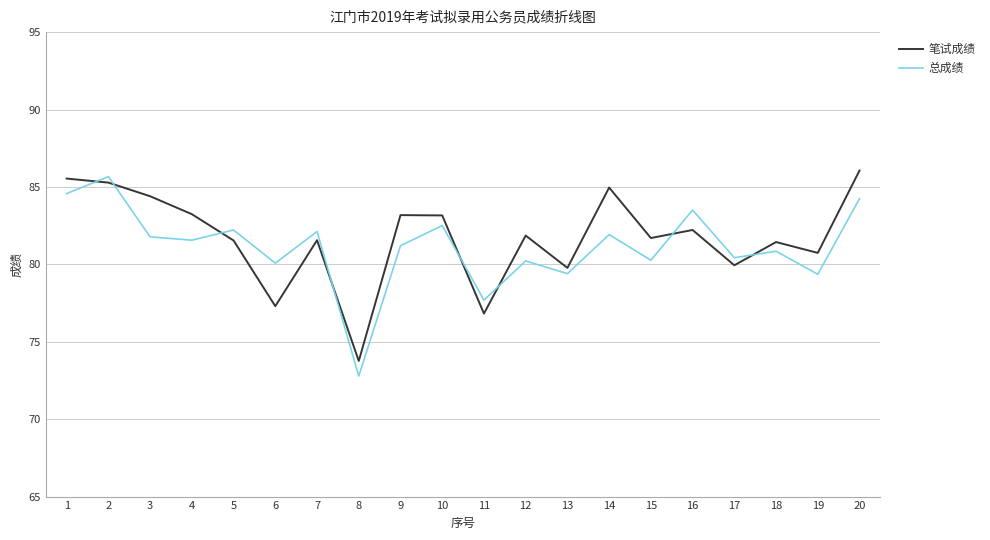

What is the total value across all series at 5?

163.8